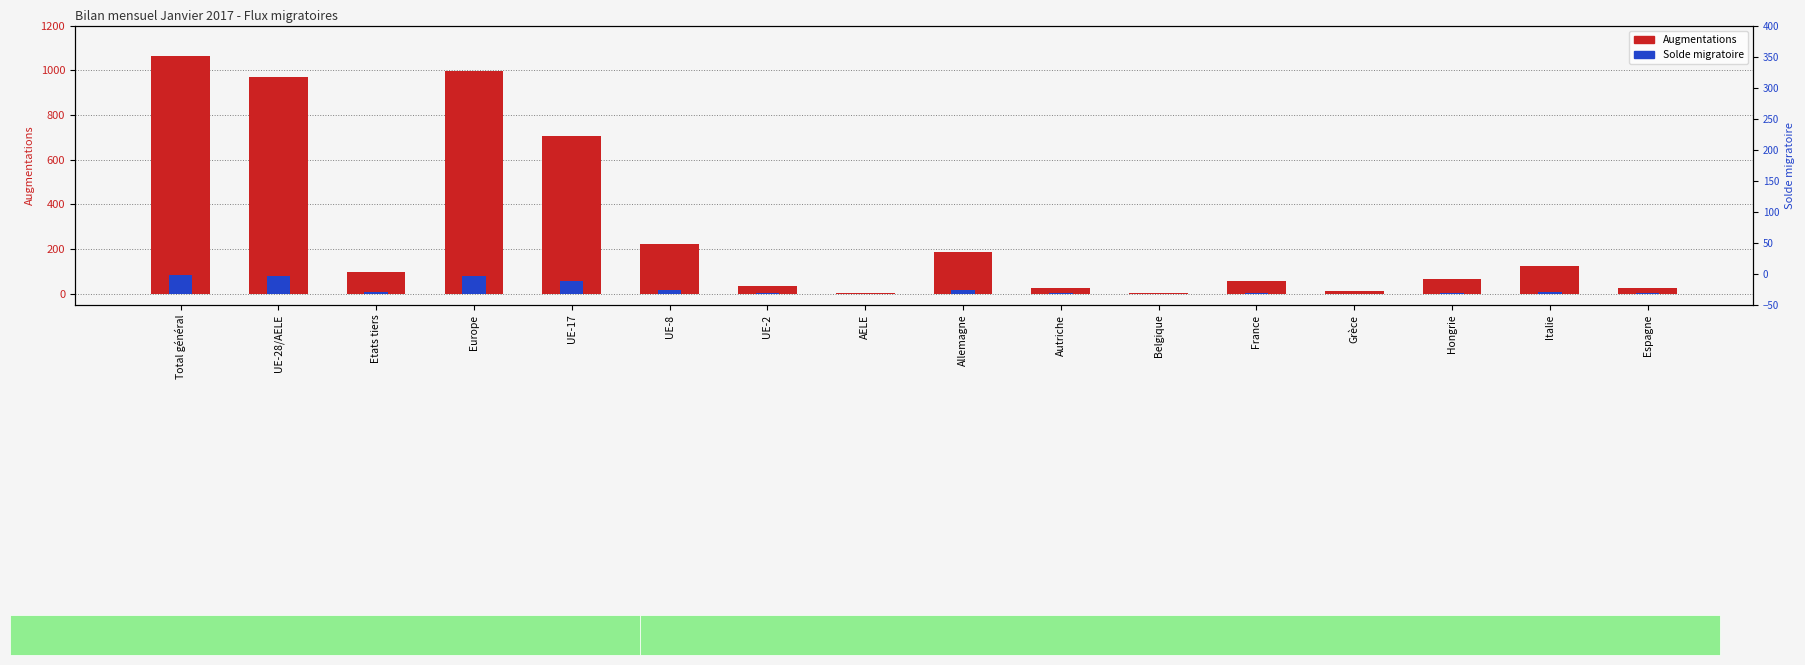

How many groups of bars are there?

16